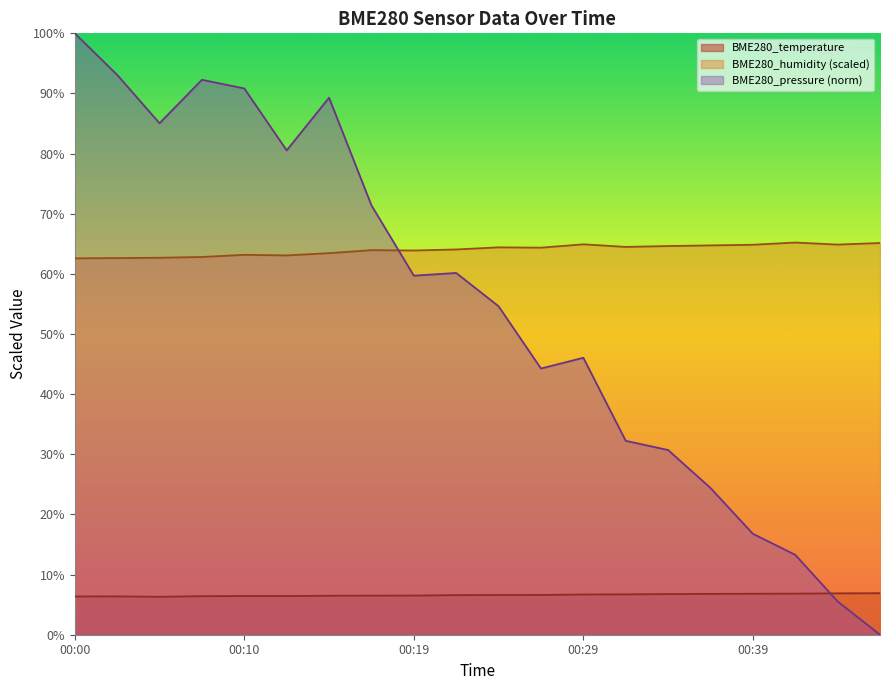

What is the difference between the second highest and minimum values in the BME280_temperature series?

0.6